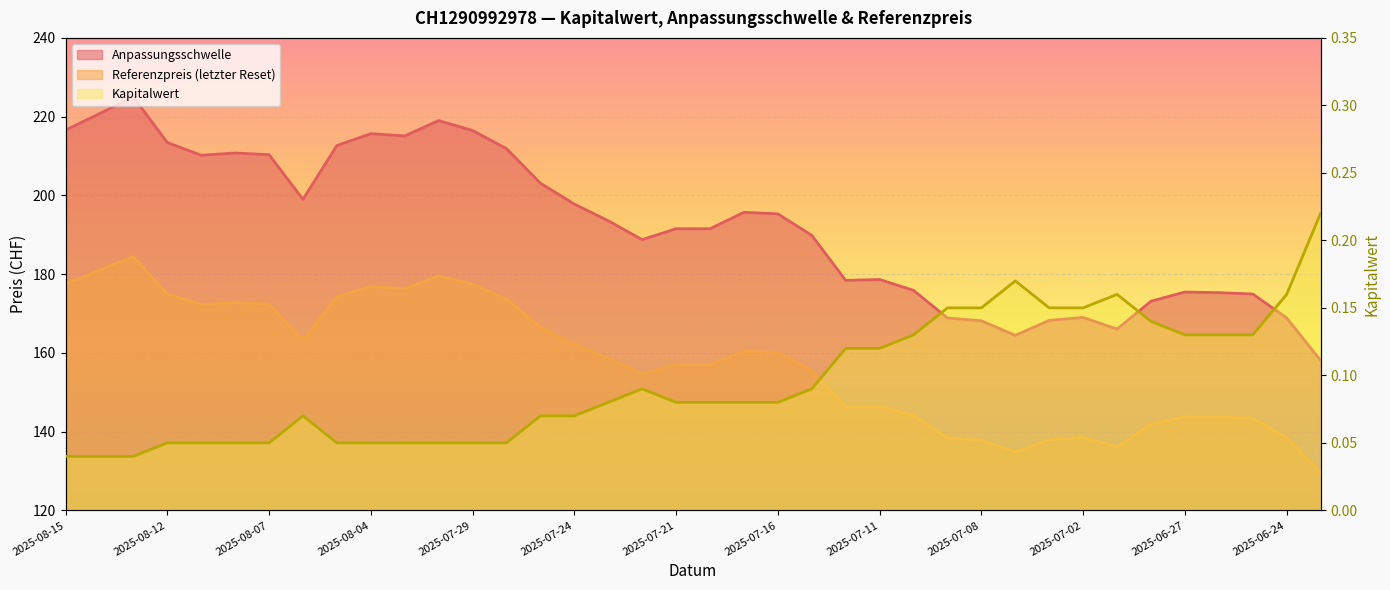

Read the Kapitalwert value at 2025-07-17.

0.1